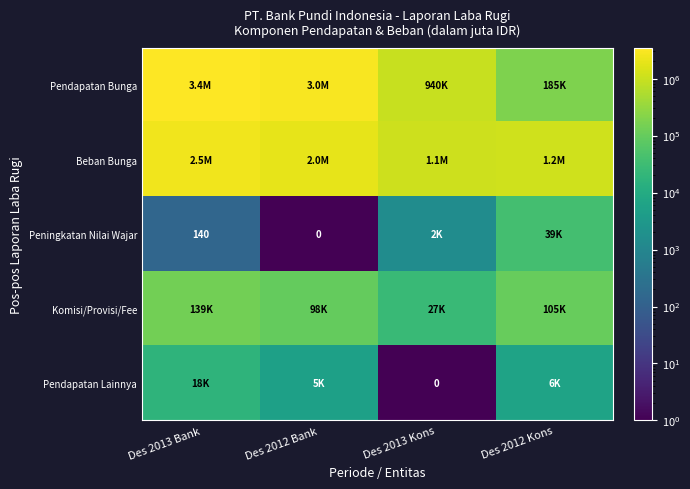

How many values in the Beban Bunga series exceed 1978683?

1